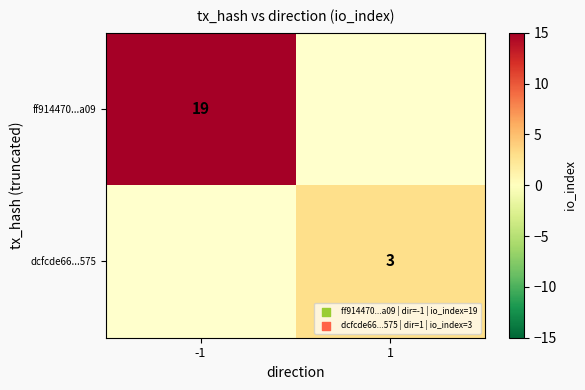

The ff914470...a09 series shows 19 at -1. True or false?

True